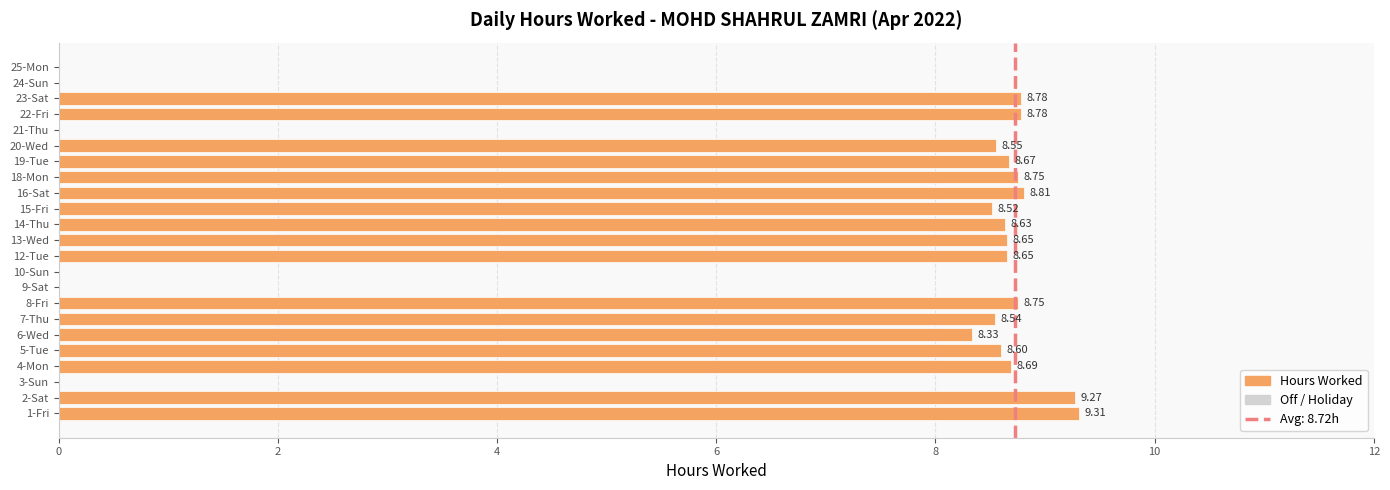

What is the change in value from 6-Wed to 12-Tue?

+0.3